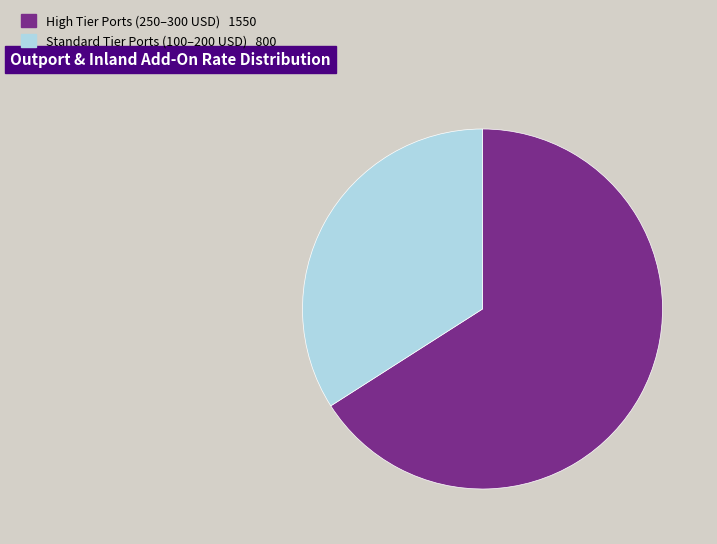

Does any single category account for the majority?

Yes